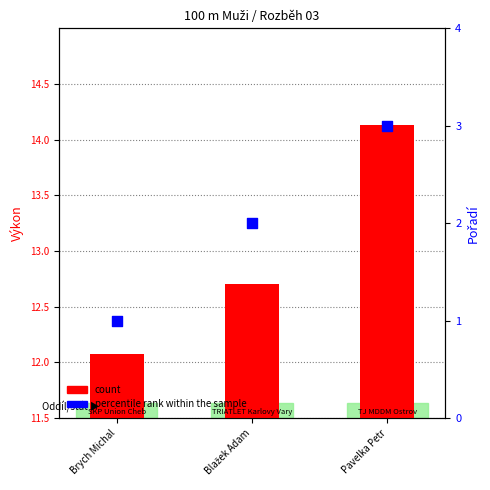

Which series reaches the minimum Y coordinate?

count